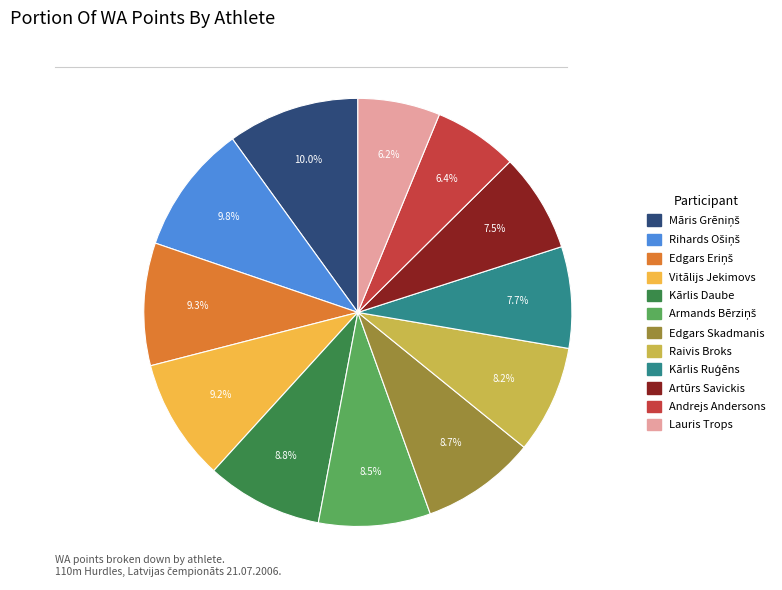

True or false: Kārlis Daube accounts for 9% of the total.

True